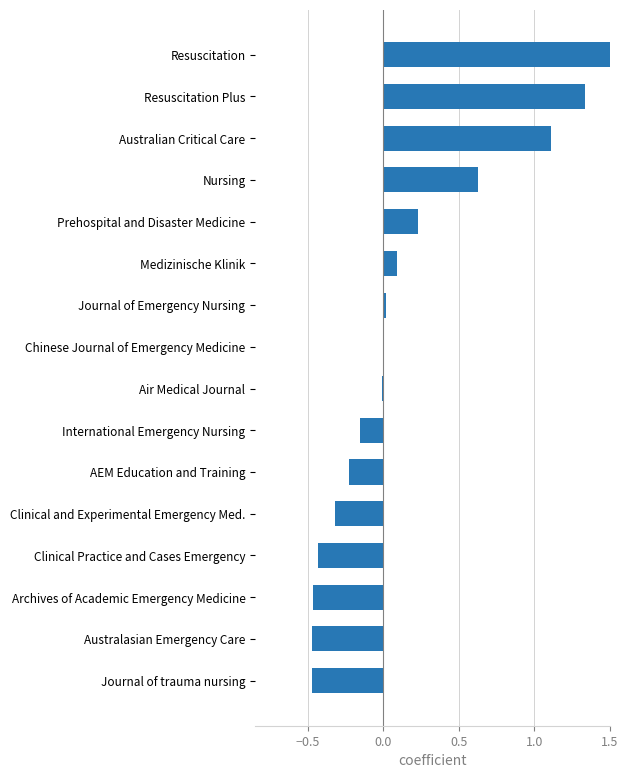

Between Air Medical Journal and Clinical and Experimental Emergency Med., which is larger?

Air Medical Journal